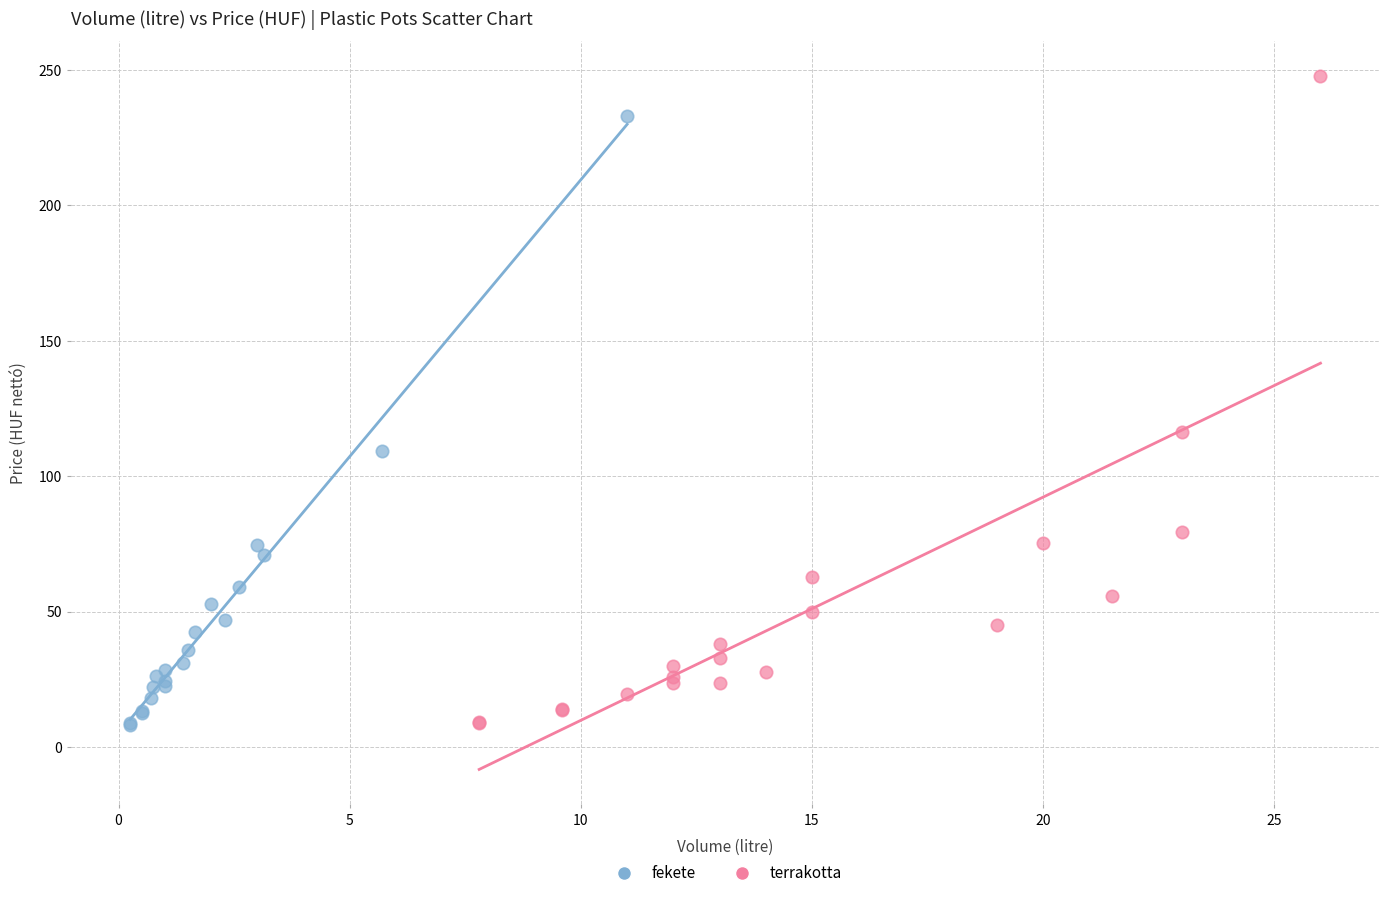

Which series has the widest spread of Y values?

terrakotta